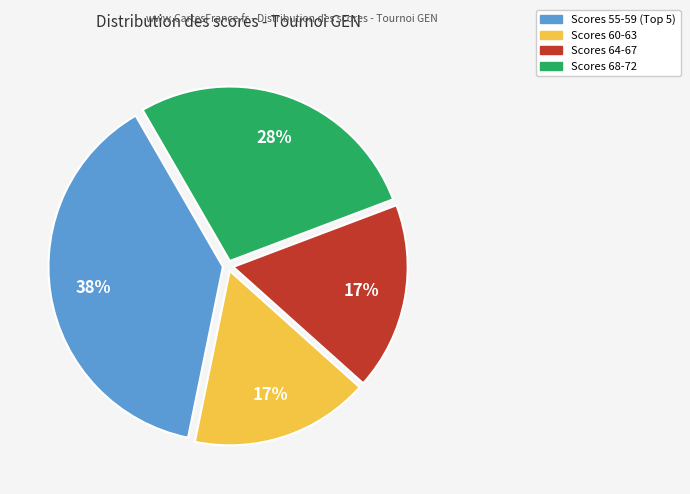

Does any single category account for the majority?

No